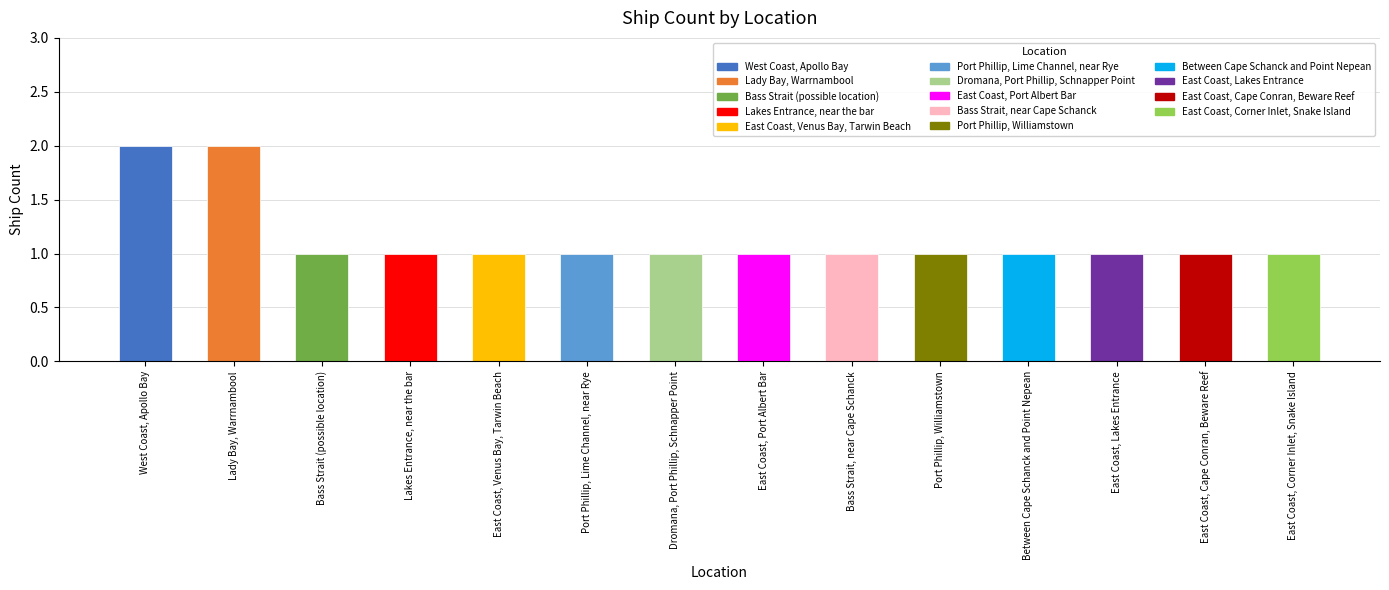

What position from the left is East Coast, Venus Bay, Tarwin Beach?

5